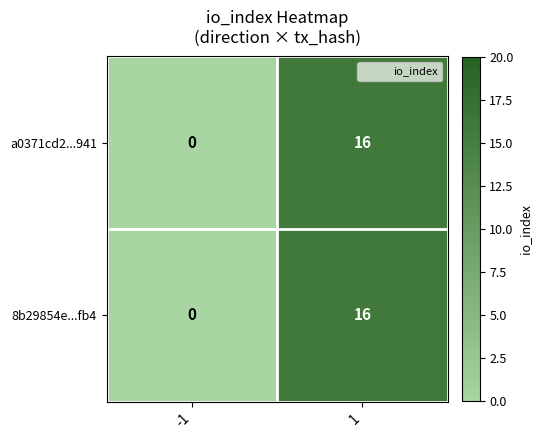

What is the sum of all a0371cd2...941 values?

16